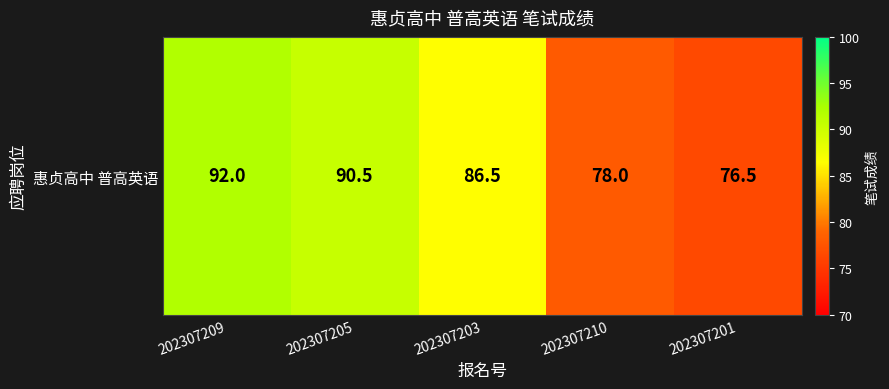

Which label corresponds to the smallest value in the chart?

202307201